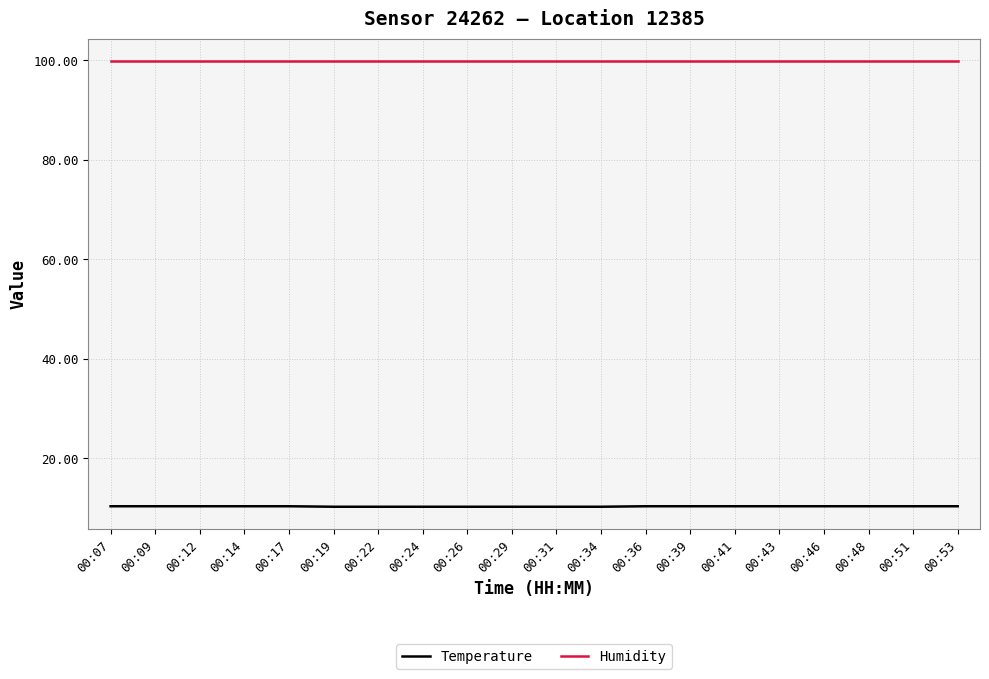

What is the lowest value of the Humidity series?

99.9